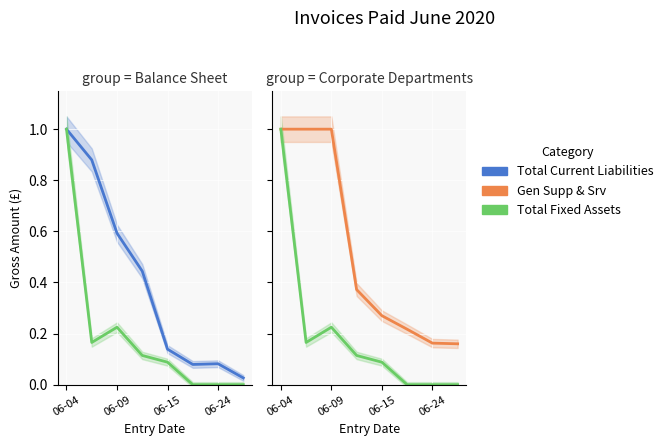

At which category does the chart reach its minimum across all series?

5